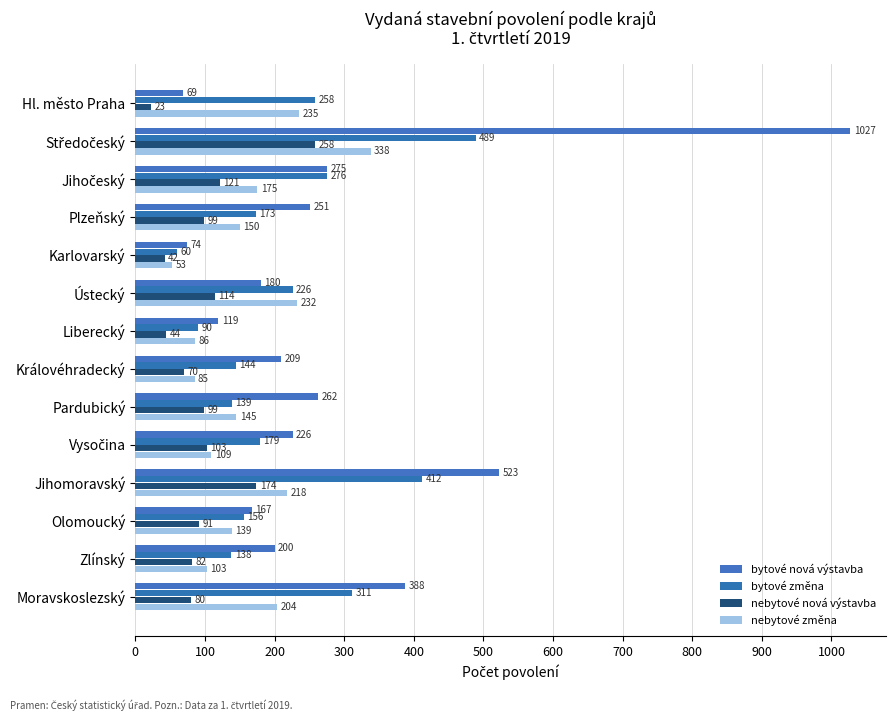

How many data points does each series have?

14